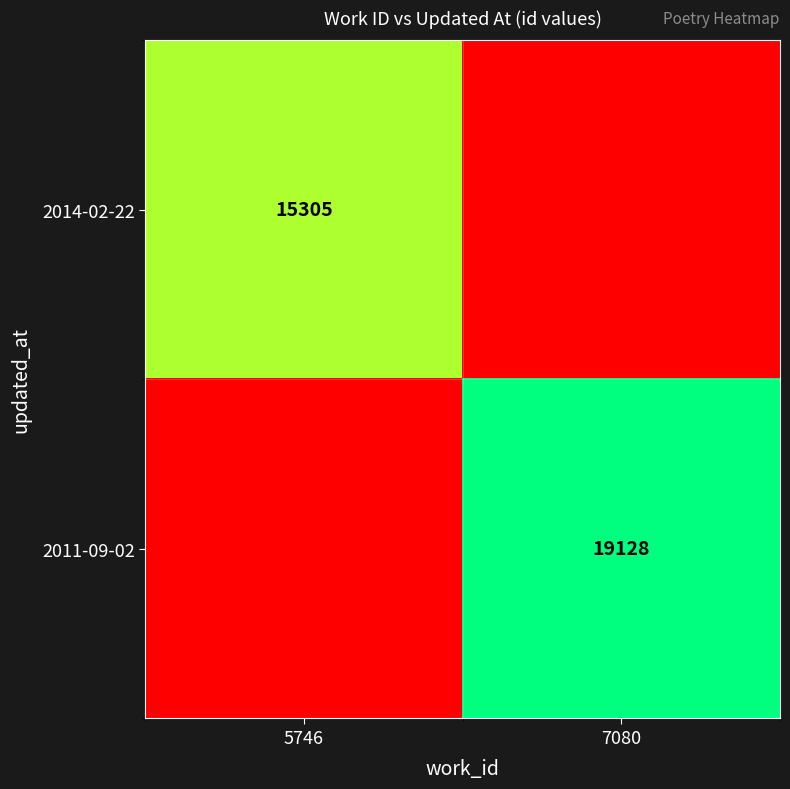

True or false: 2011-09-02 has a value of 19128 at 7080.

True